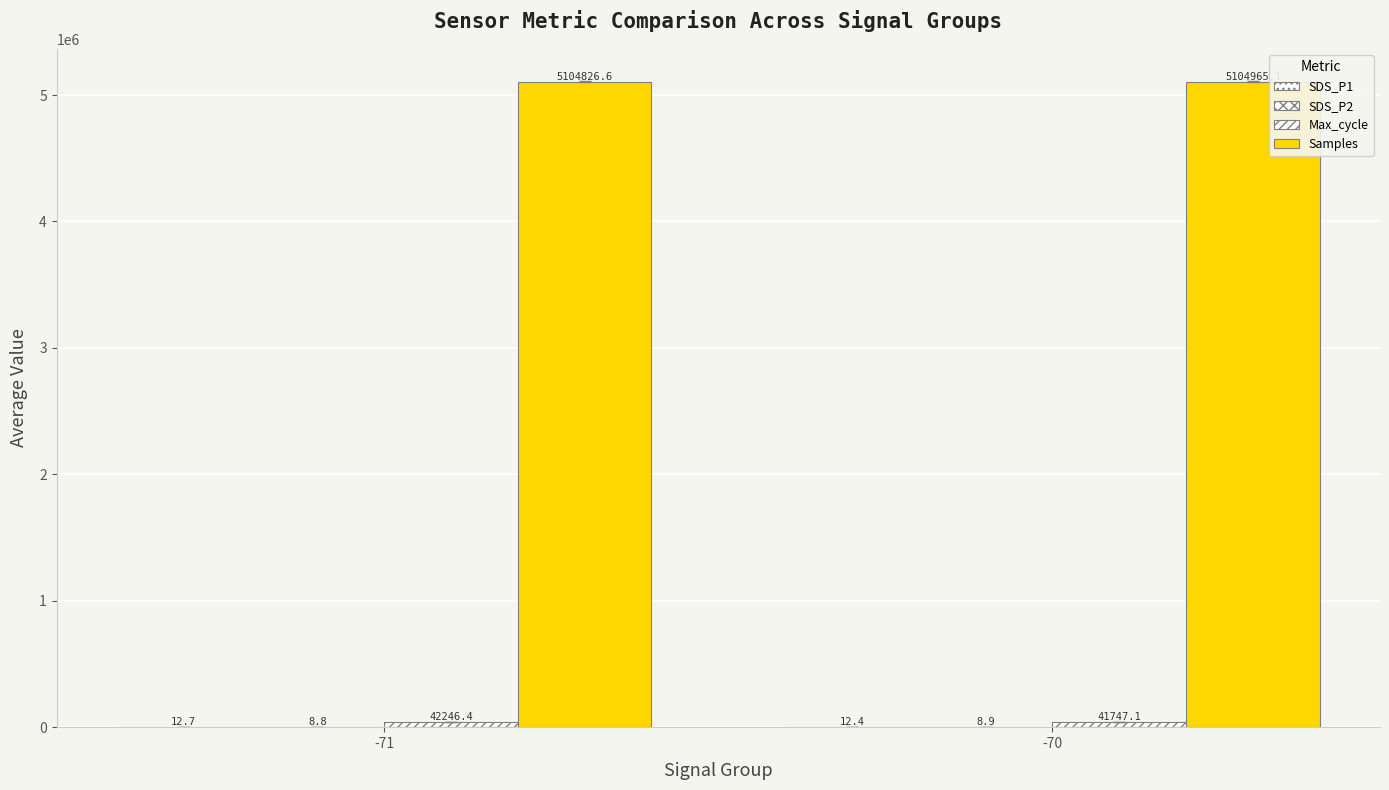

Reading left to right, extract all data points from this chart.

SDS_P1: 12.7	12.4
SDS_P2: 8.8	8.9
Max_cycle: 42246.4	41747.1
Samples: 5104826.6	5104965.1